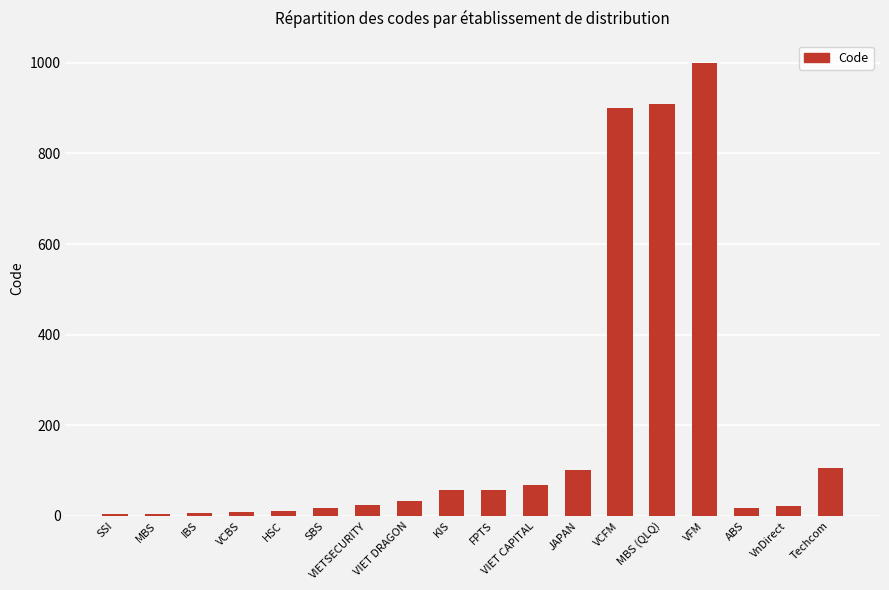

The chart shows a value of 58 at JAPAN. True or false?

False